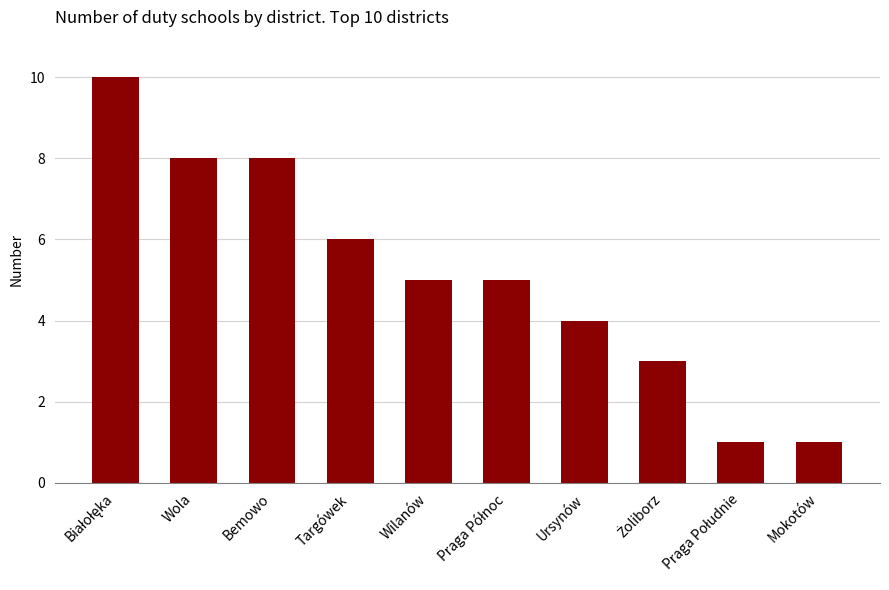

What is the smallest value displayed?

1